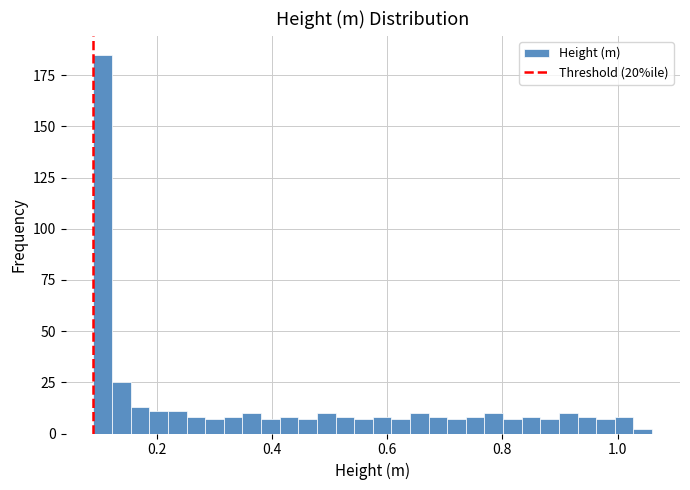

Around what value on the x-axis is the tallest bar? Give the approximate position of its centre, as read against the axis.

0.10